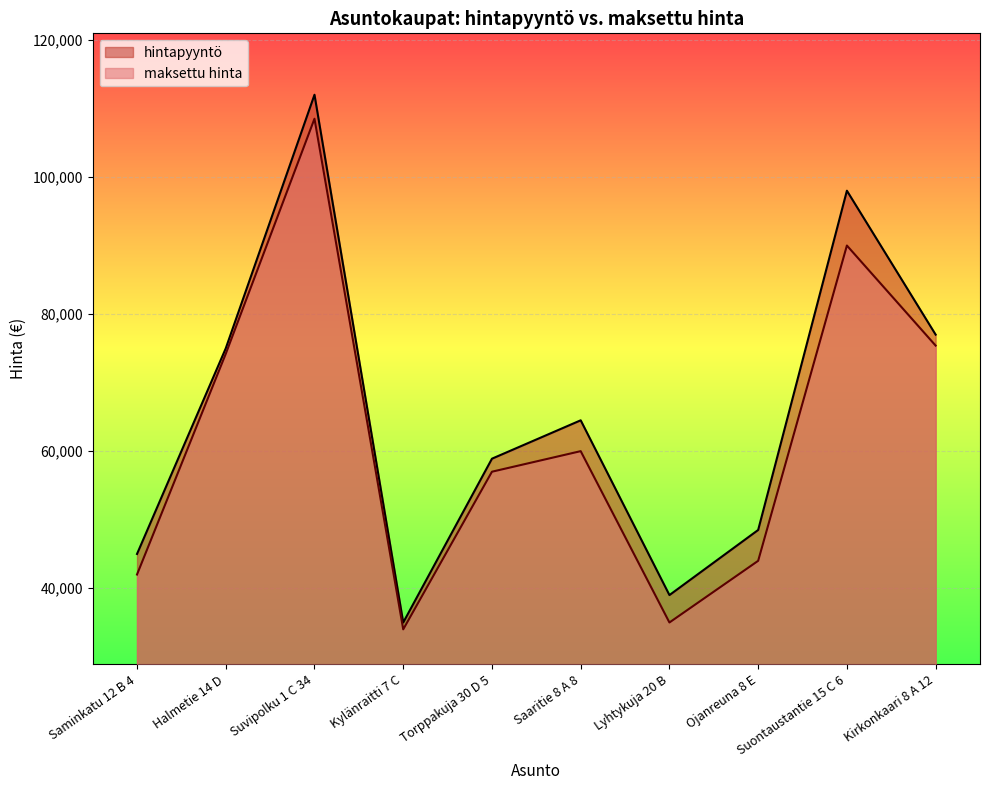

True or false: maksettu hinta has a value of 97981 at Saaritie 8 A 8.

False